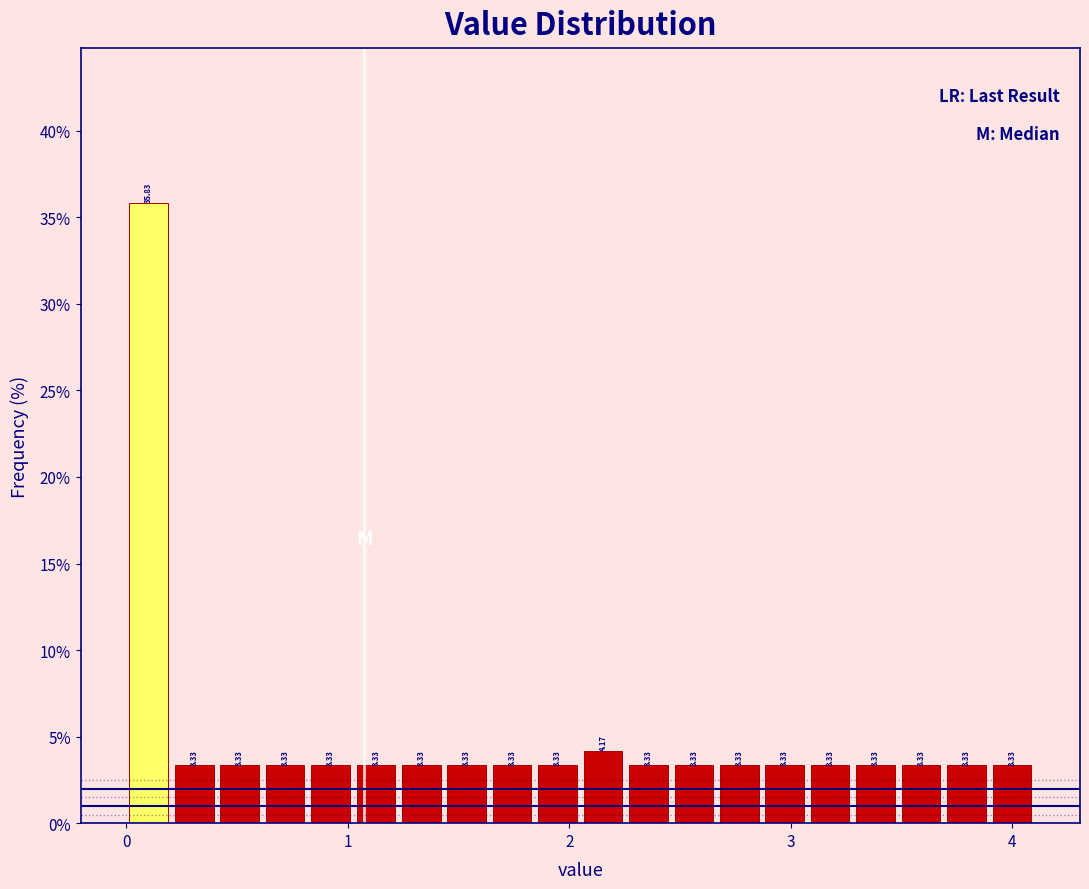

Around what value on the x-axis is the tallest bar? Give the approximate position of its centre, as read against the axis.

0.1